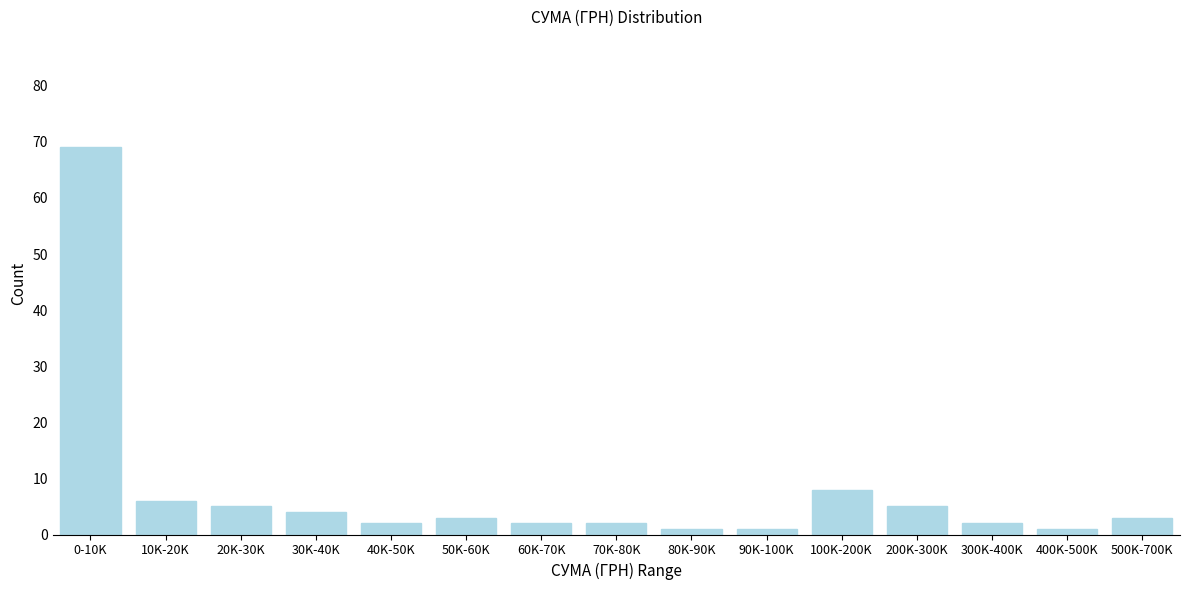

Reading right to left, transcribe all the data shown in this chart.

3	1	2	5	8	1	1	2	2	3	2	4	5	6	69